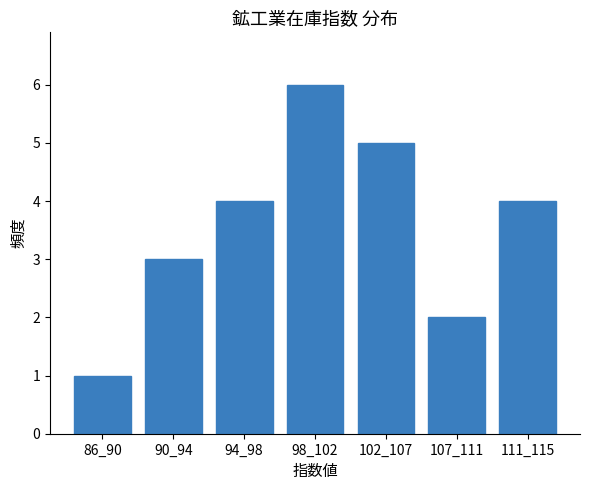

Reading left to right, what are all the values shown in this chart?

1	3	4	6	5	2	4